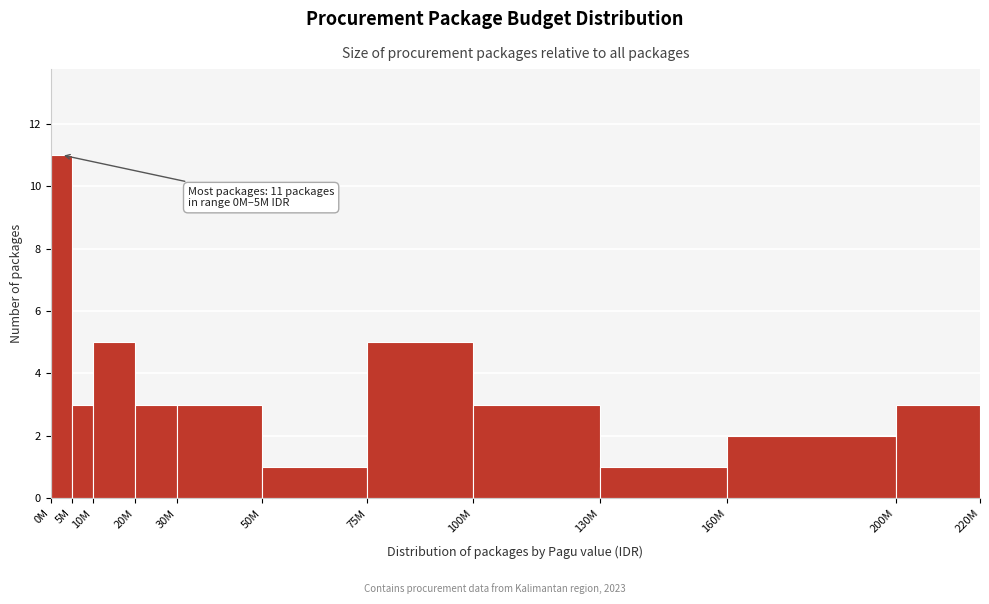

Reading left to right, what are all the values shown in this chart?

0M=11	5M=3	10M=5	20M=3	30M=3	50M=1	75M=5	100M=3	130M=1	160M=2	200M=3